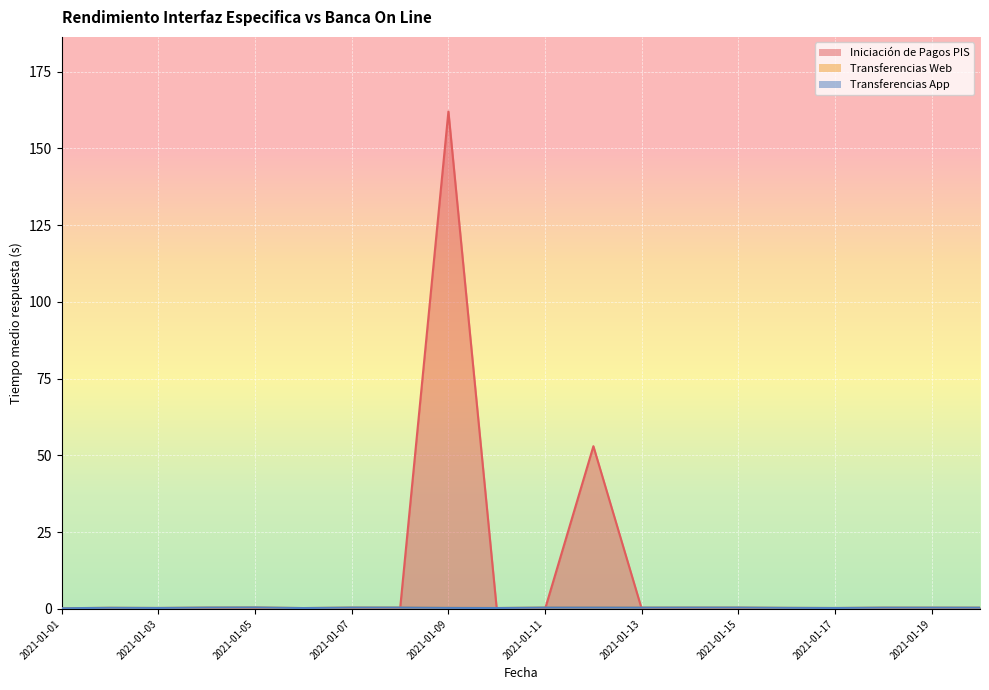

What is the difference between the maximum and minimum values in the Transferencias App series?

0.3